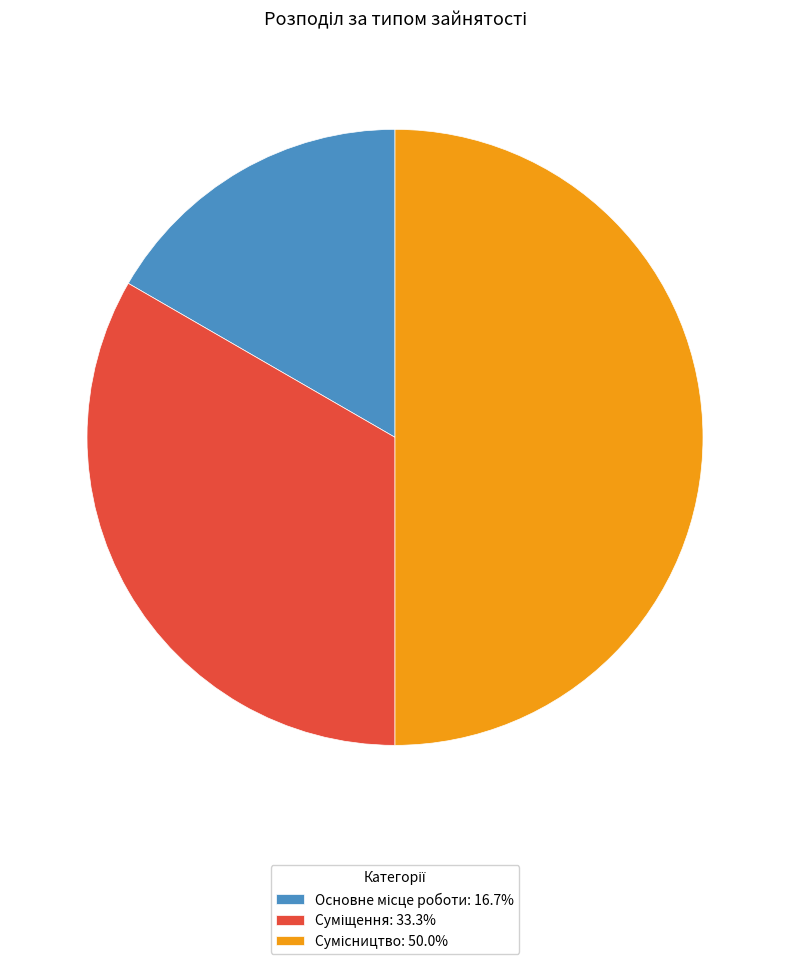

To the nearest percent, what is the difference between the largest and smallest slice percentages?

33%